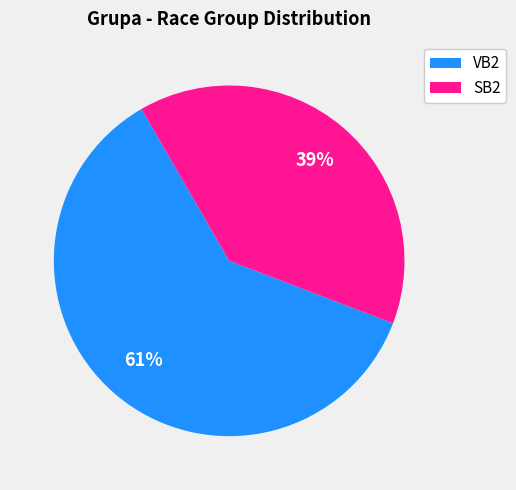

Which category has the biggest portion of the pie?

VB2